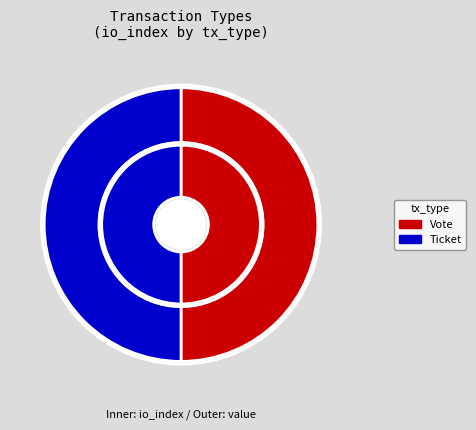

Combined, do Vote and Ticket account for over 50%?

Yes